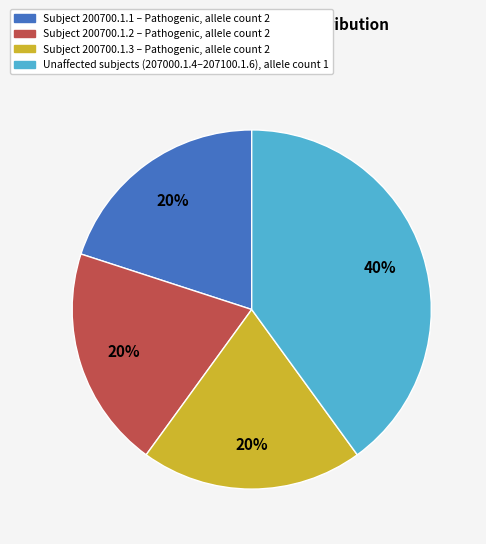

To the nearest percent, what is the average slice percentage?

25%